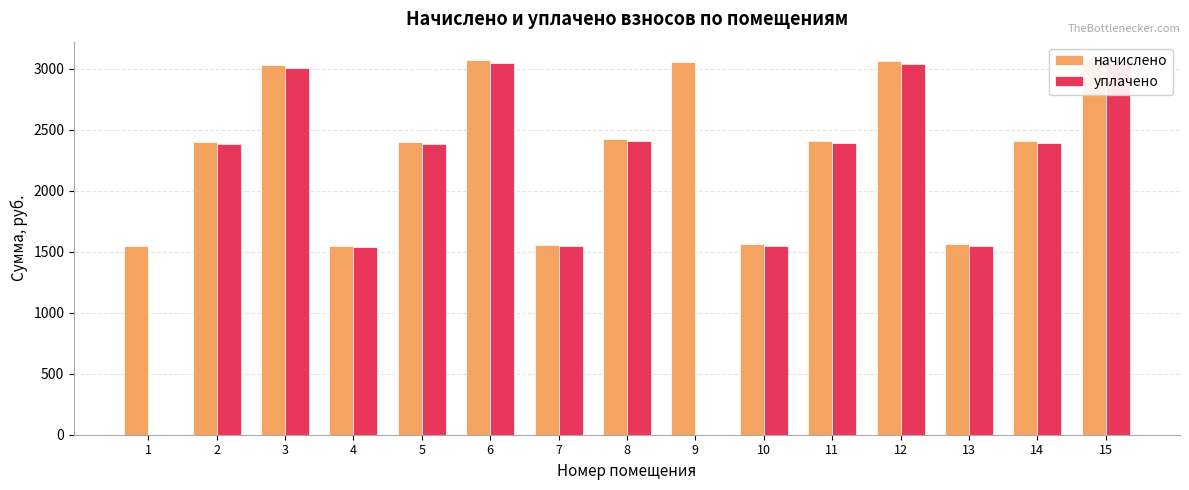

Between 7 and 14, which series saw the biggest shift?

начислено